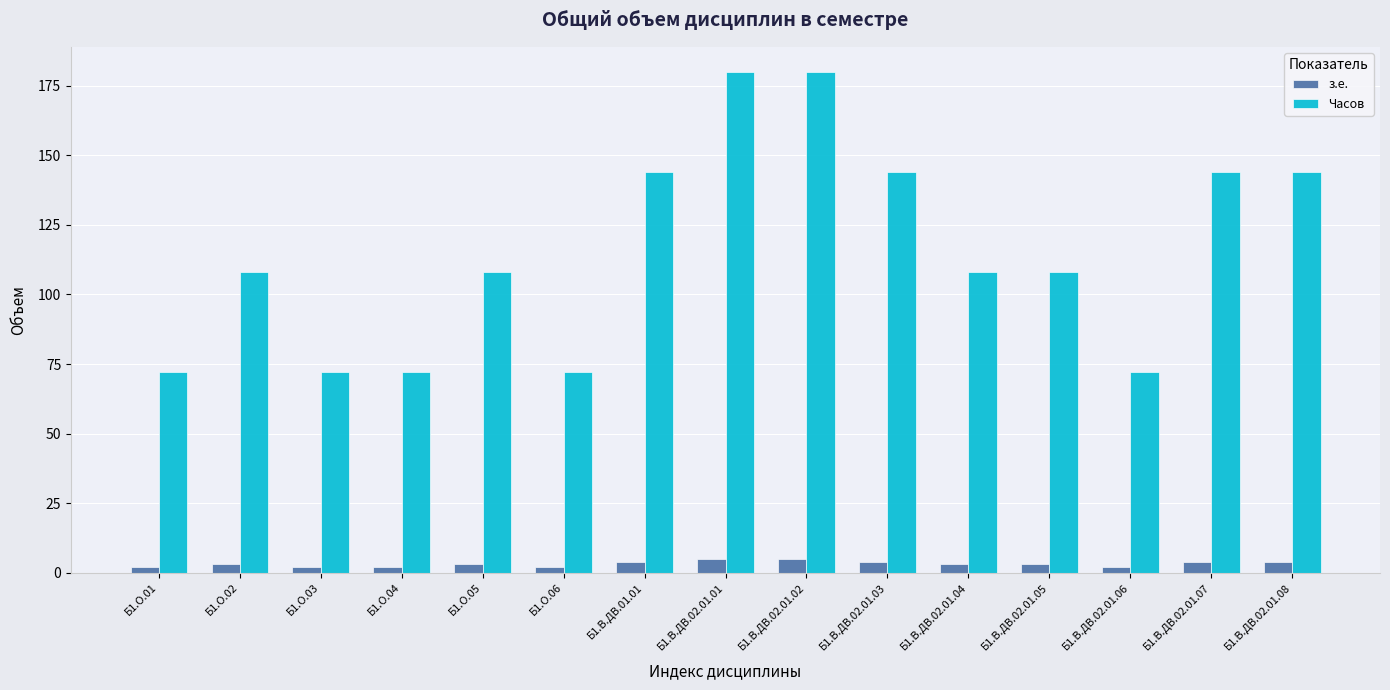

How many groups of bars are there?

15